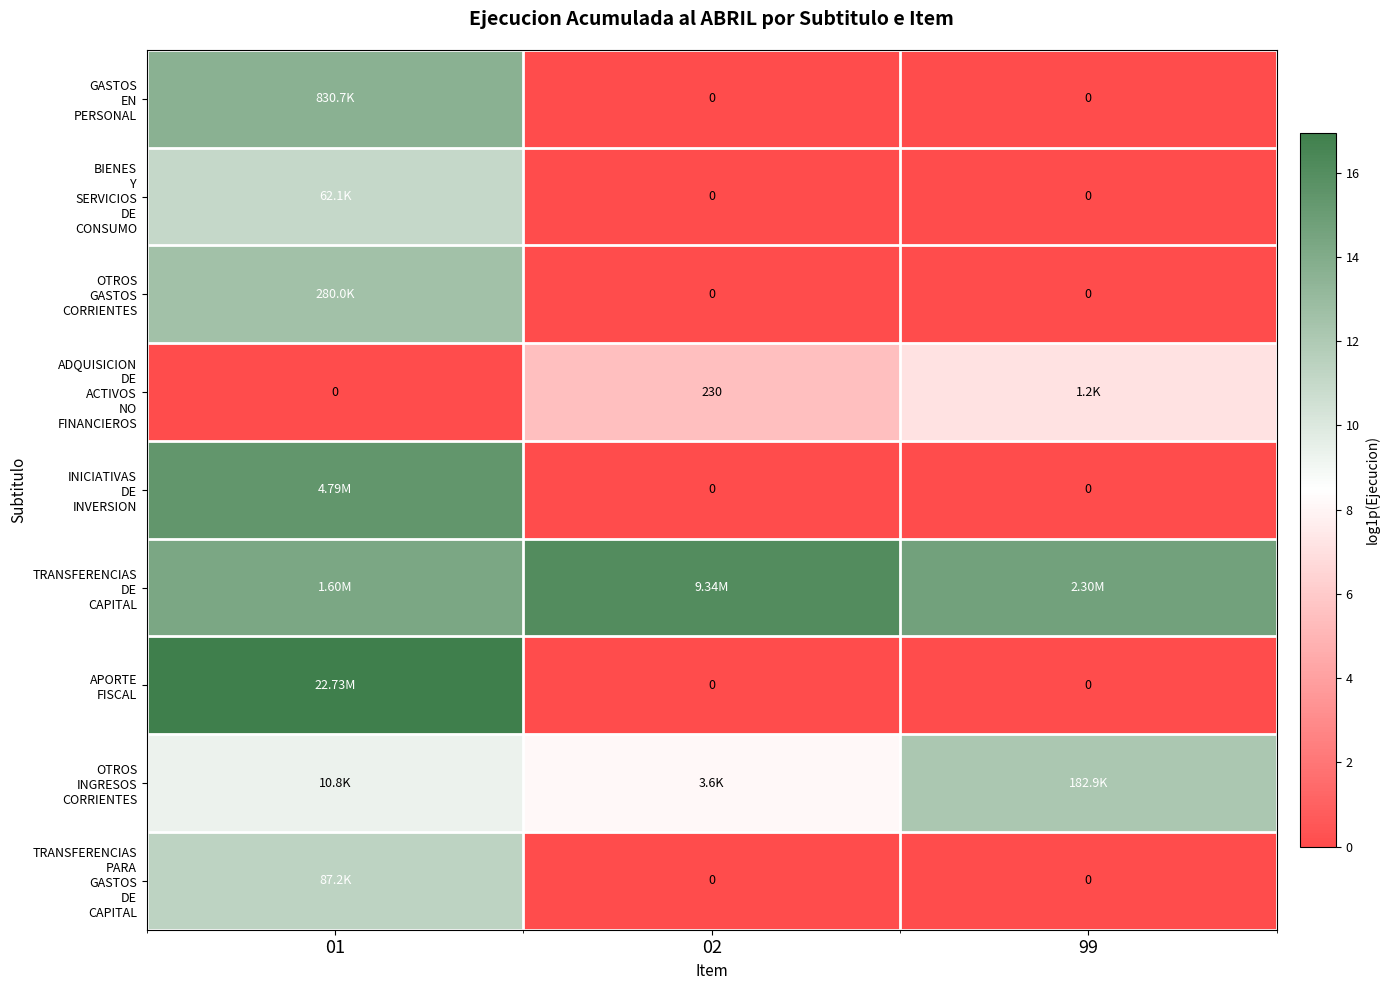

Count the number of data series in this chart.

9